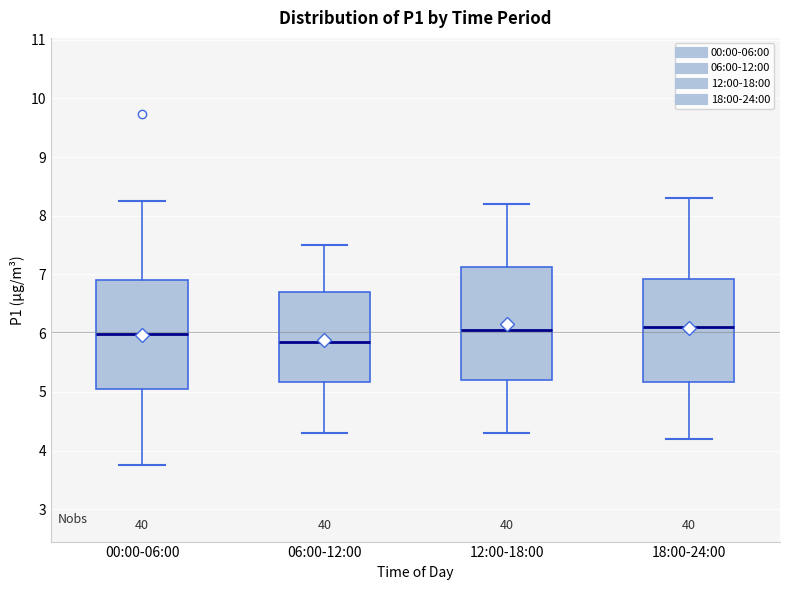

Reading left to right, transcribe this box plot: for each box, give where its median line is, the range the box spans, and where its two whiskers end, as read against the y-axis. The values are not printed on the chart, so give them approximately, as read against the axis.

00:00-06:00: median 6.0, box 5.1 to 6.9, whiskers 3.8 to 8.3
06:00-12:00: median 5.9, box 5.2 to 6.7, whiskers 4.3 to 7.5
12:00-18:00: median 6.1, box 5.2 to 7.1, whiskers 4.3 to 8.2
18:00-24:00: median 6.1, box 5.2 to 6.9, whiskers 4.2 to 8.3